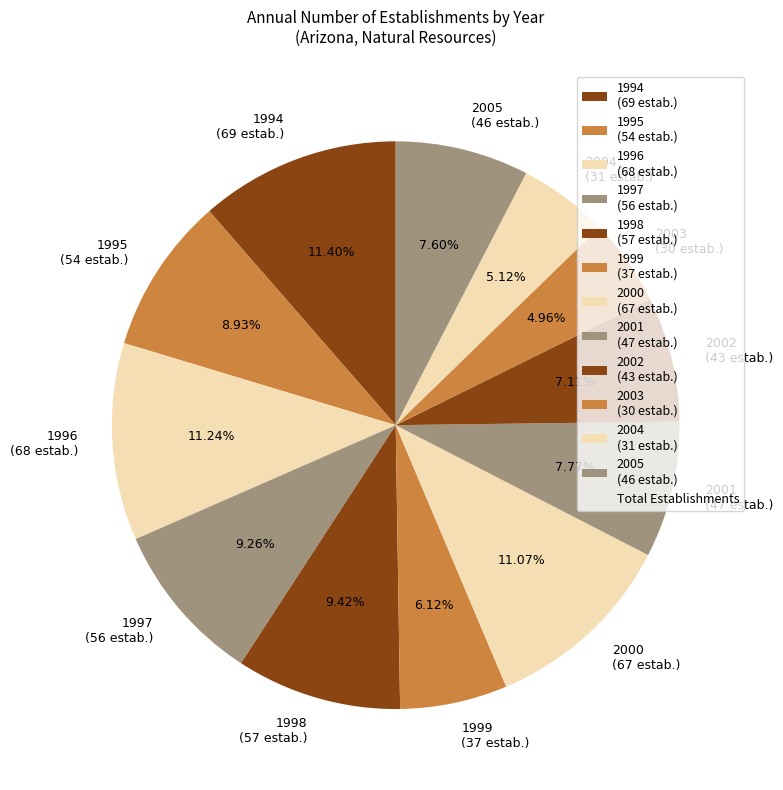

To the nearest percent, what is the difference between the largest and smallest slice percentages?

6%